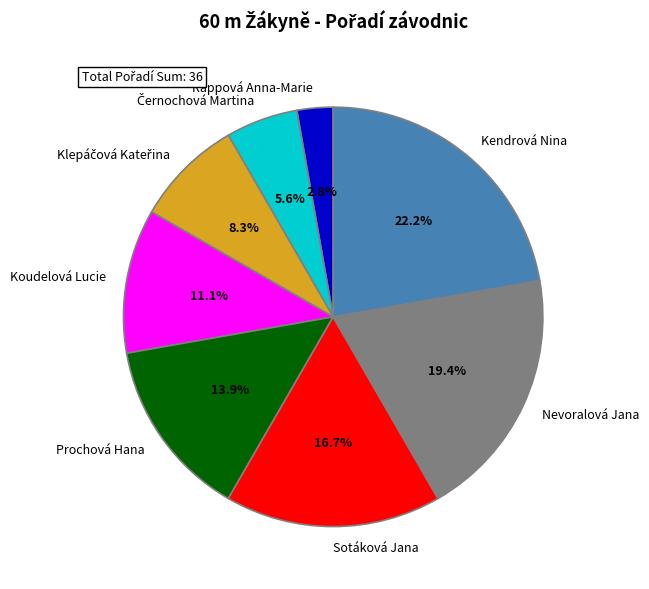

The Nevoralová Jana slice represents 19% of the pie. True or false?

True